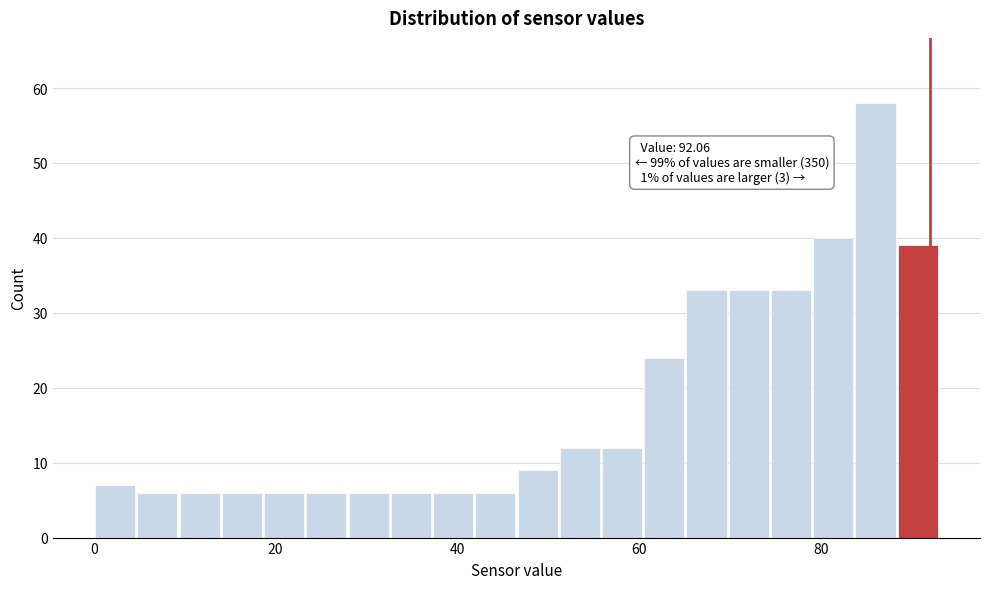

Read against the x-axis, roughly where is the centre of the tallest bar?

86